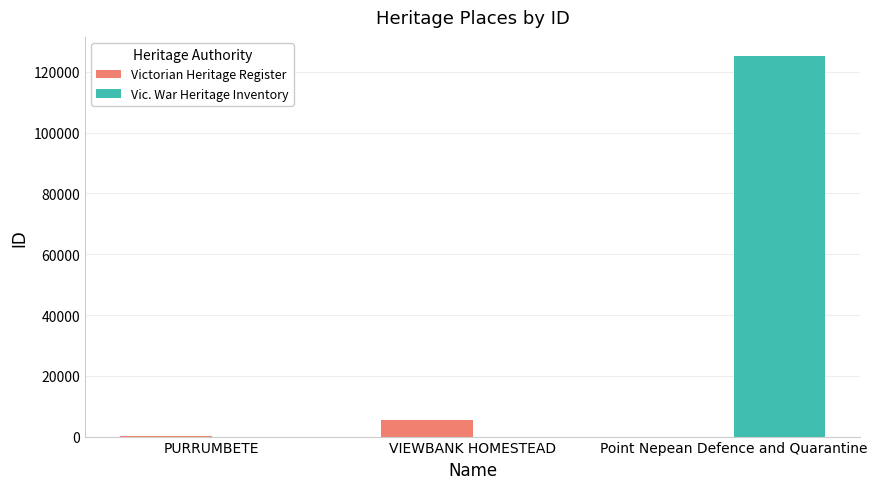

What is the greatest value displayed?

125267